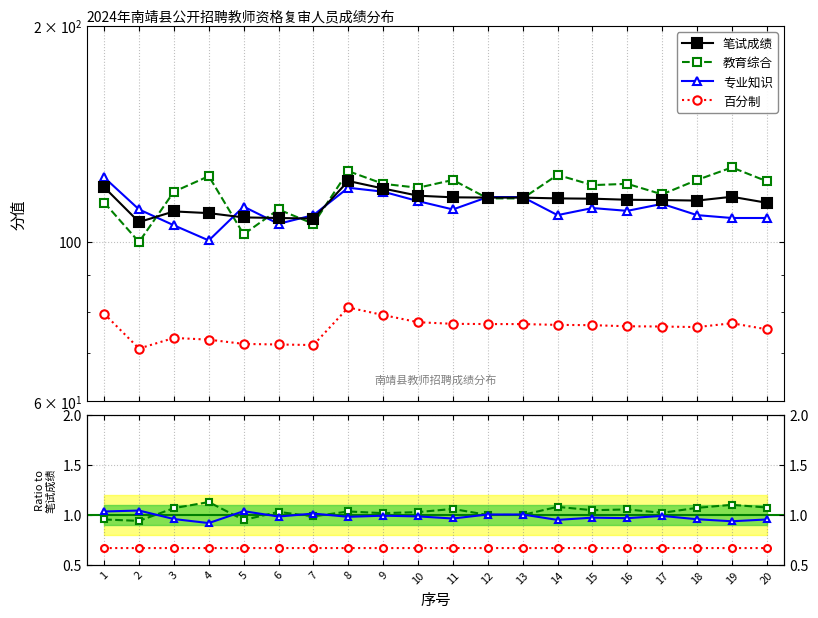

Which series has the largest total across all categories?

笔试成绩